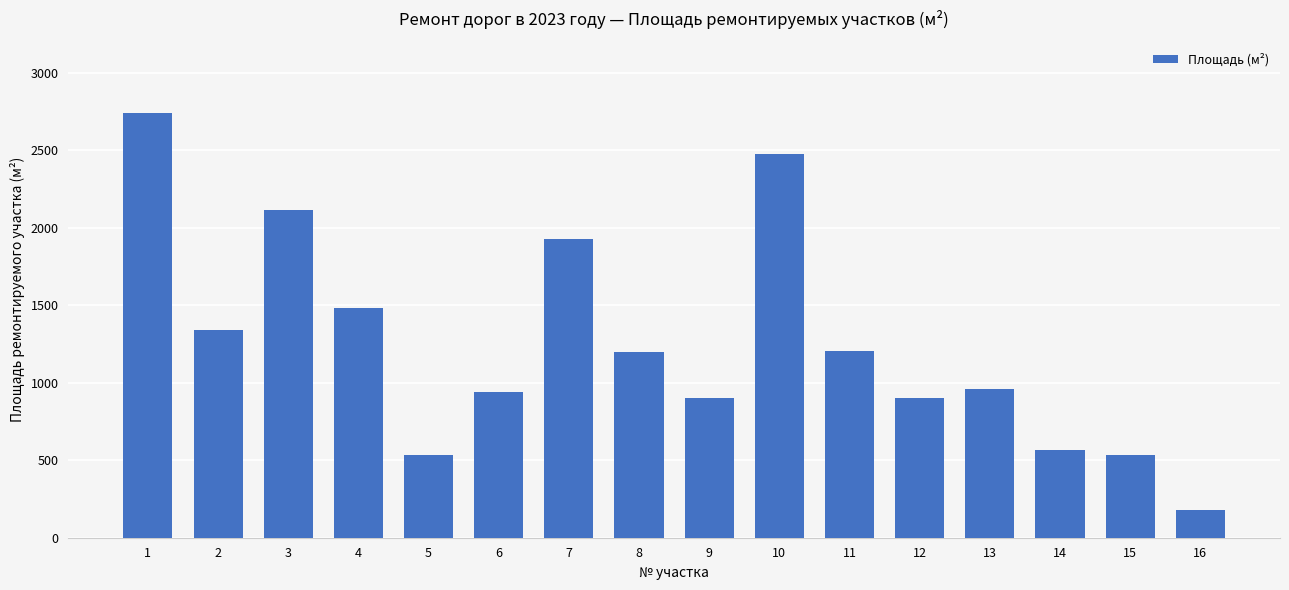

What is the change in value from 3 to 6?

-1175.0